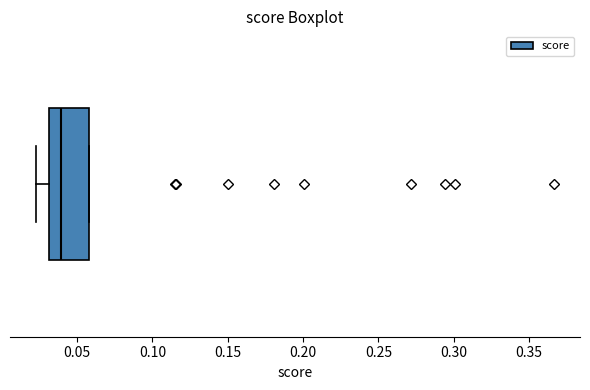

Where is the right edge of the box on the x-axis? The values are not printed on the chart, so give them approximately, as read against the axis.

0.060